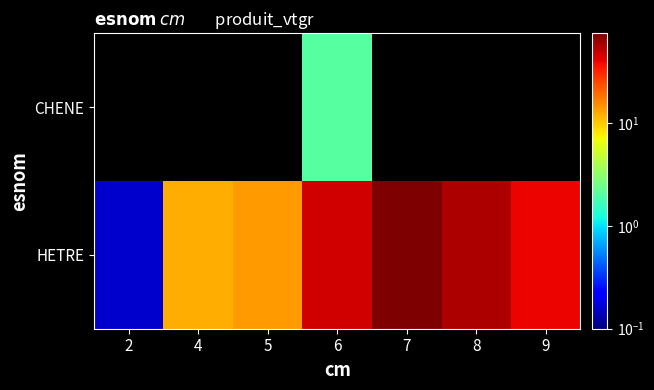

What is the difference between the highest and lowest values at 6?

43.9